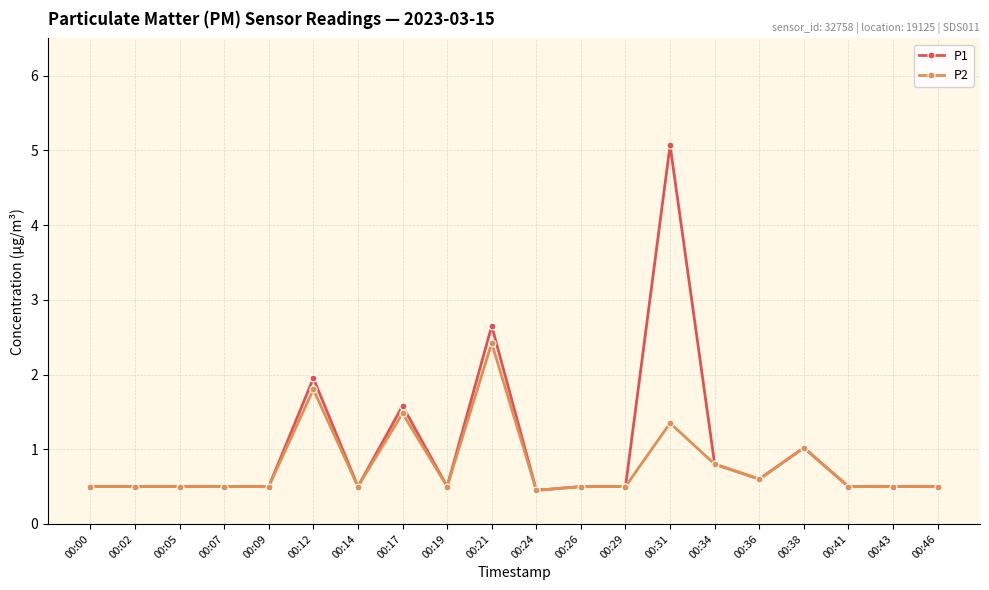

What is the value of the P1 point at the 5th from the left?

0.5